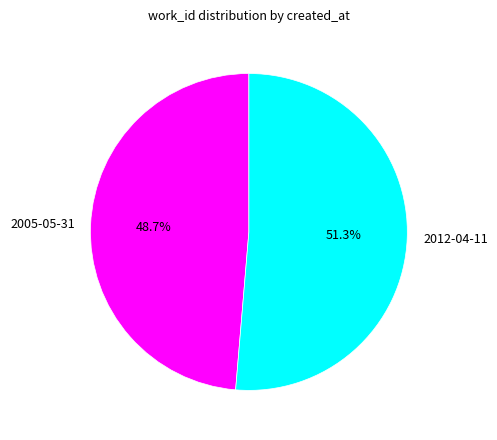

How many segments does this pie chart have?

2